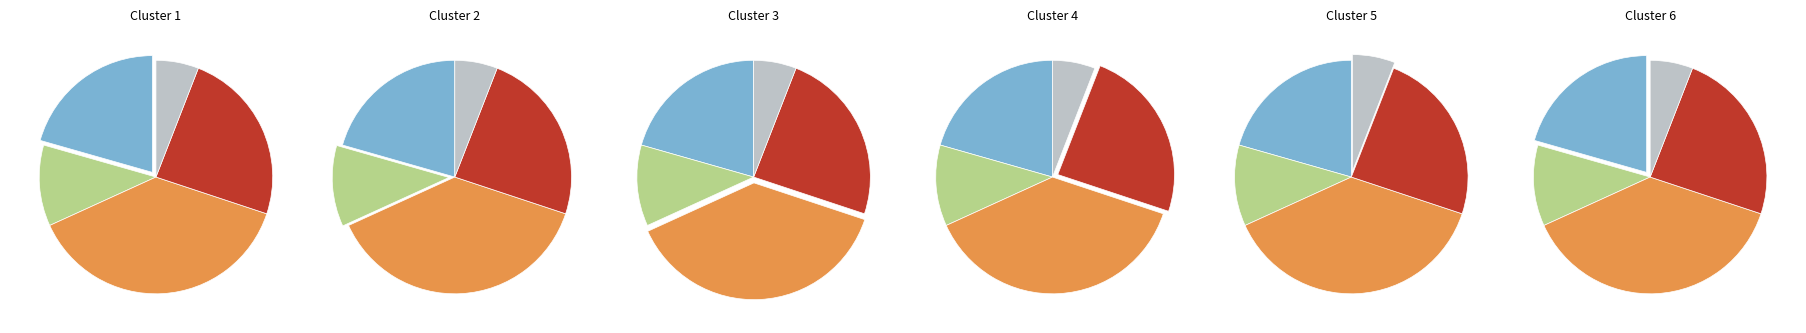

Count the number of slices in the pie.

5